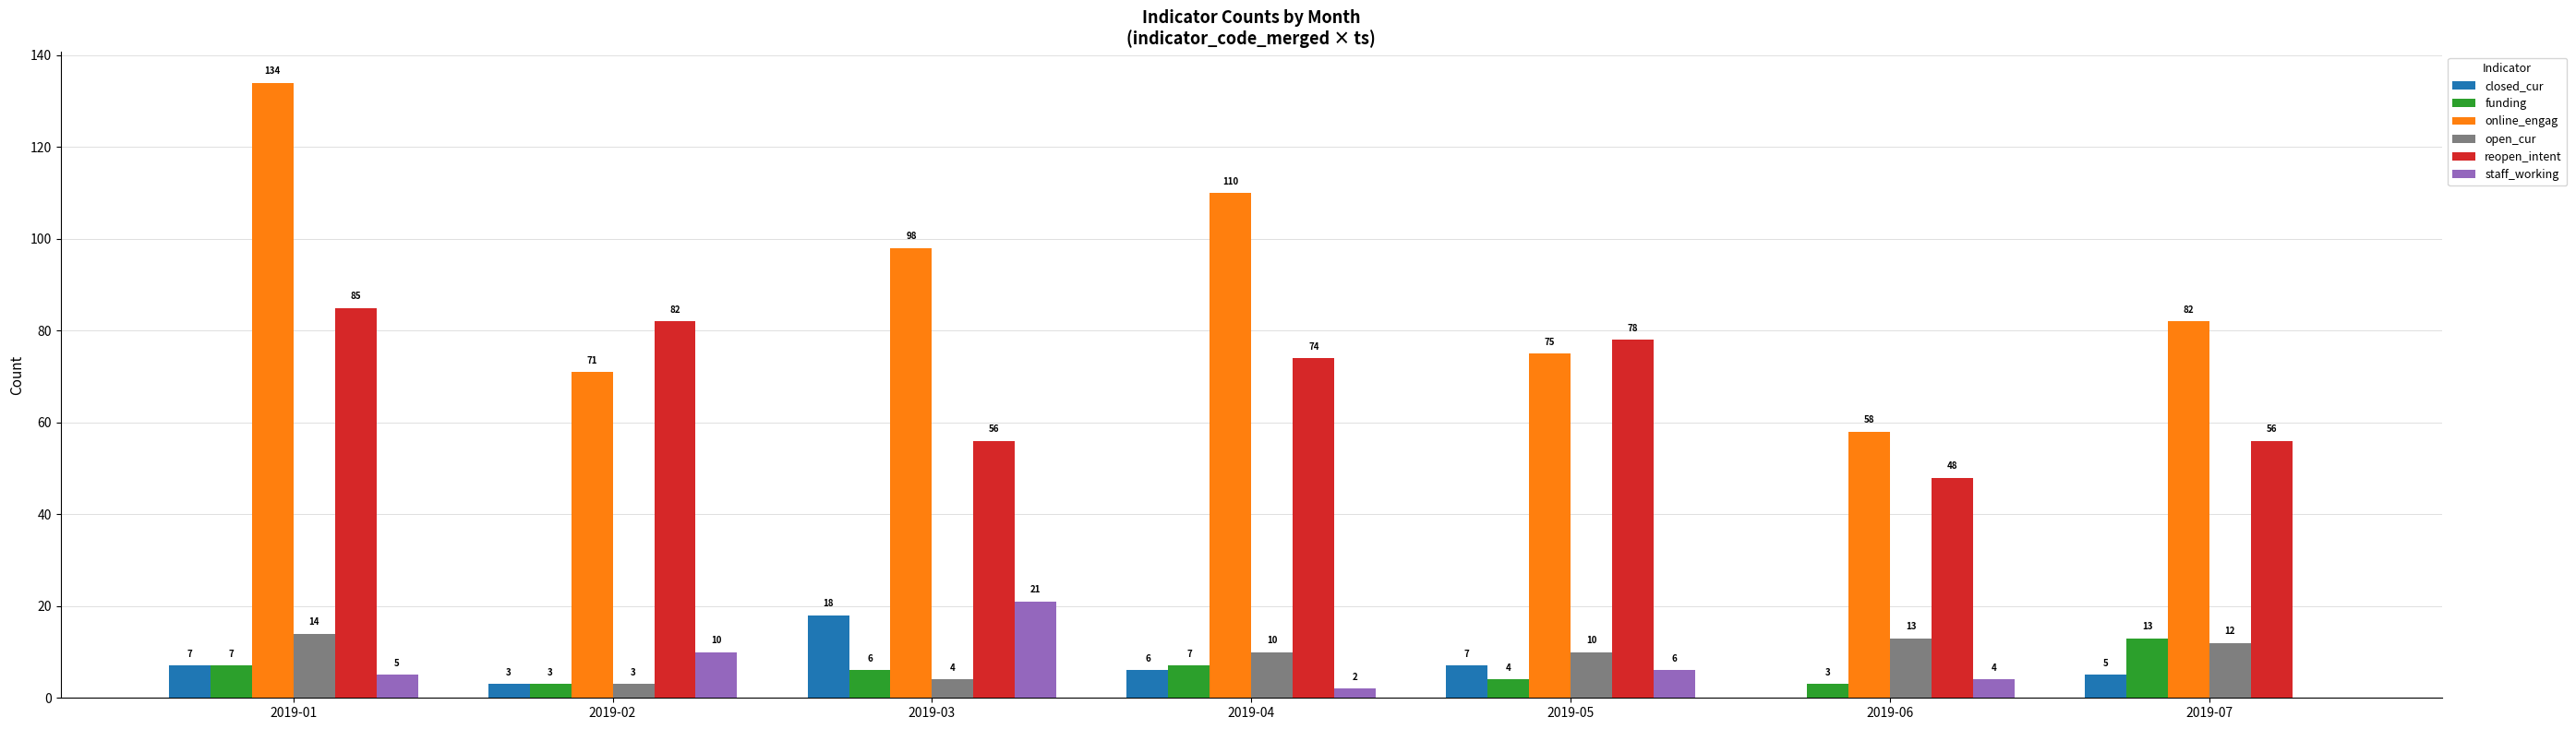

Between 2019-04 and 2019-05, which series saw the biggest shift?

online_engag